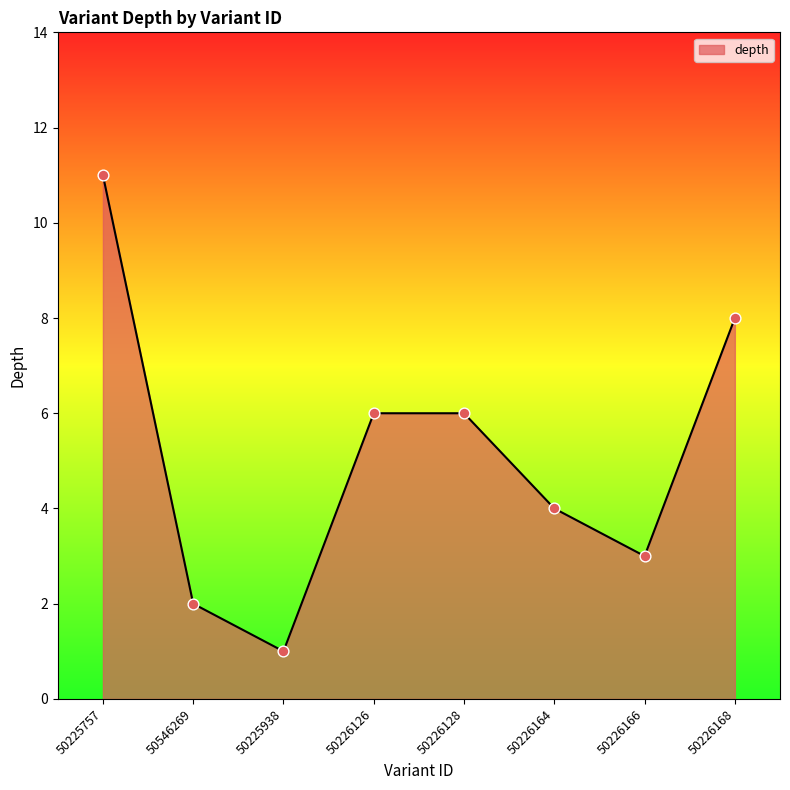

Which has a higher value, 50225938 or 50226166?

50226166